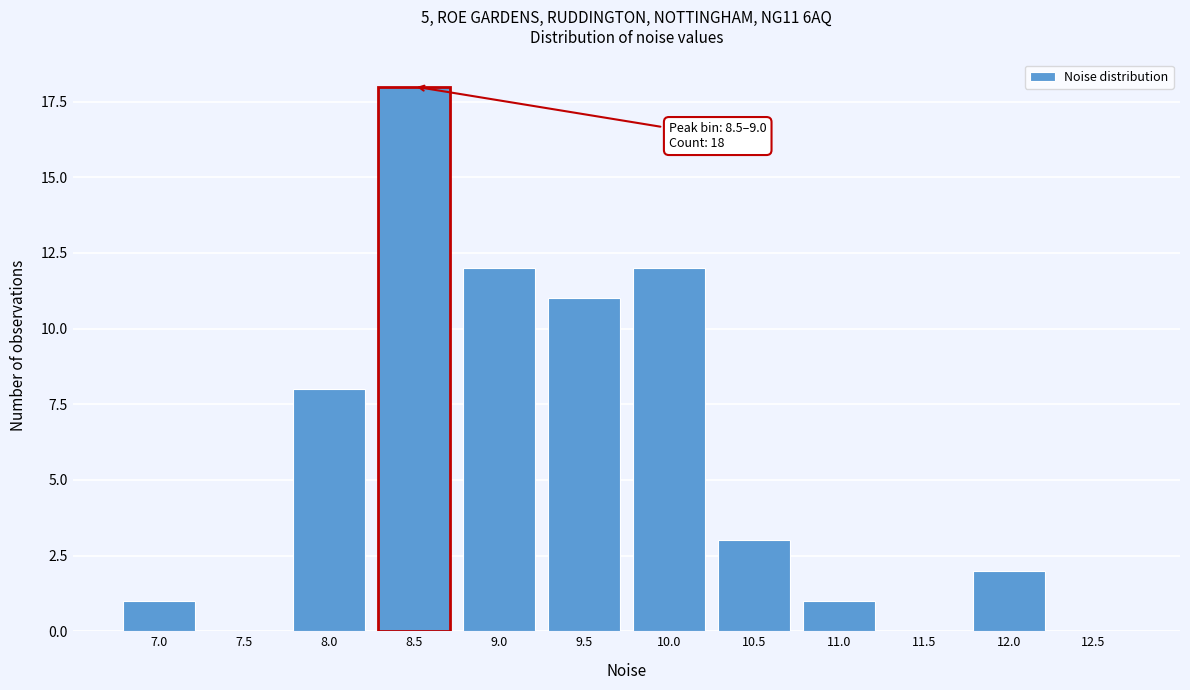

Reading left to right, what are all the values shown in this chart?

7.0=1	7.5=0	8.0=8	8.5=18	9.0=12	9.5=11	10.0=12	10.5=3	11.0=1	11.5=0	12.0=2	12.5=0